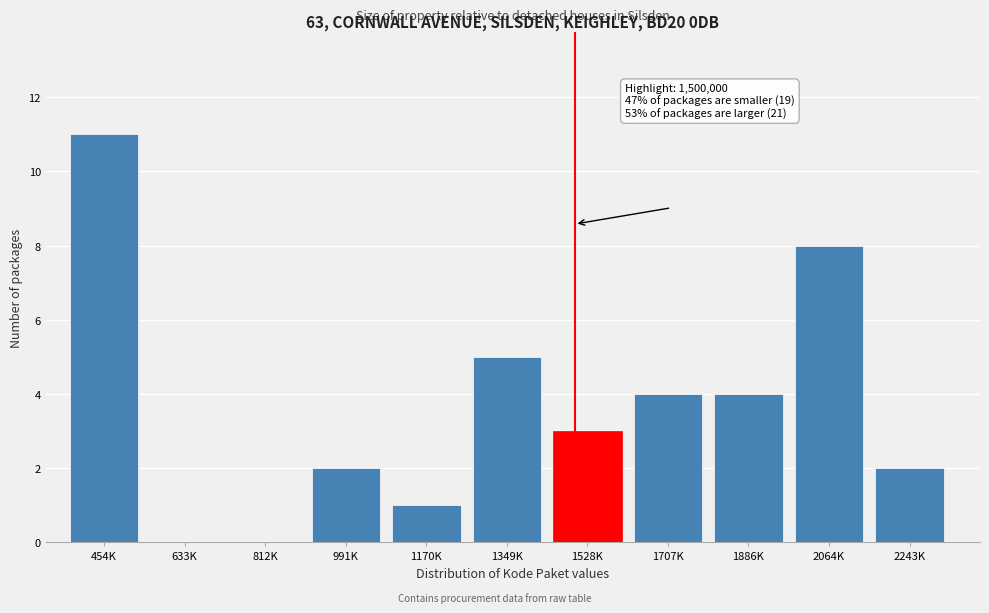

Reading right to left, extract all data points from this chart.

2243K=2	2064K=8	1886K=4	1707K=4	1528K=3	1349K=5	1170K=1	991K=2	812K=0	633K=0	454K=11